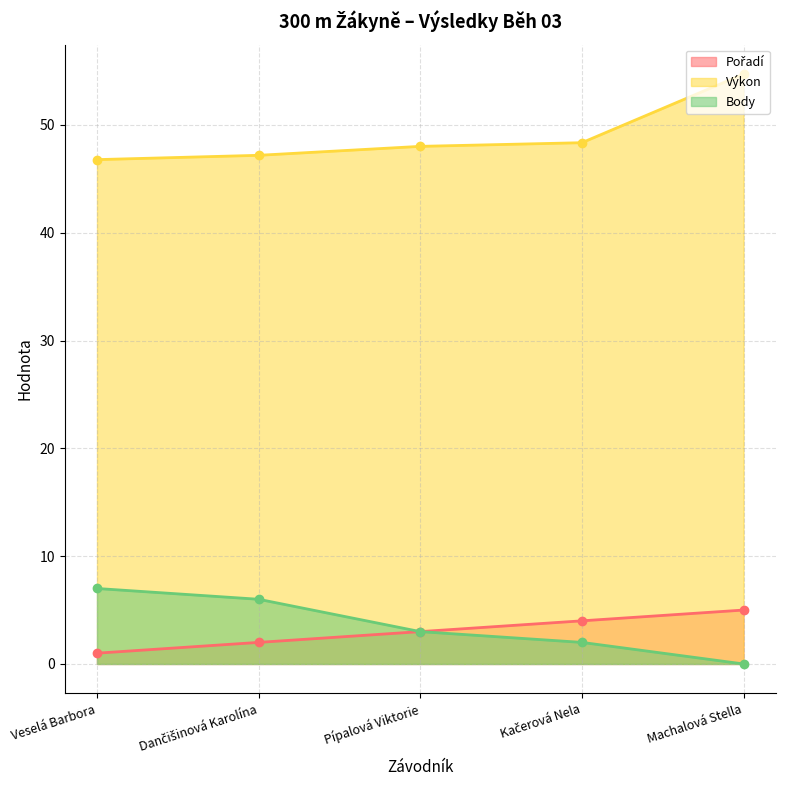

Which category has the lowest value across all series?

Machalová Stella